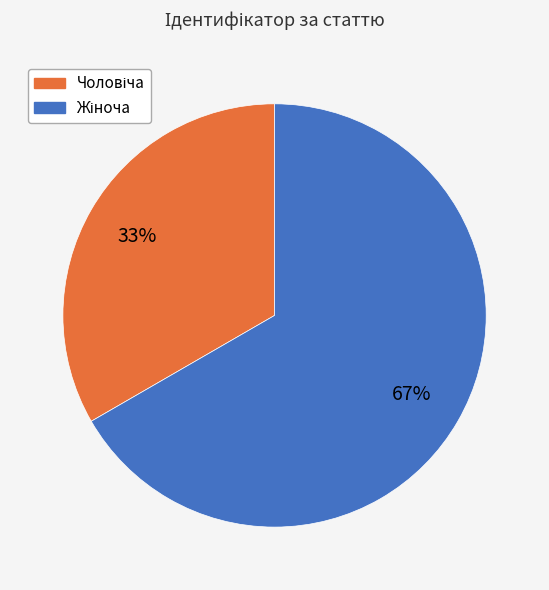

To the nearest percent, what is the average slice percentage?

50%